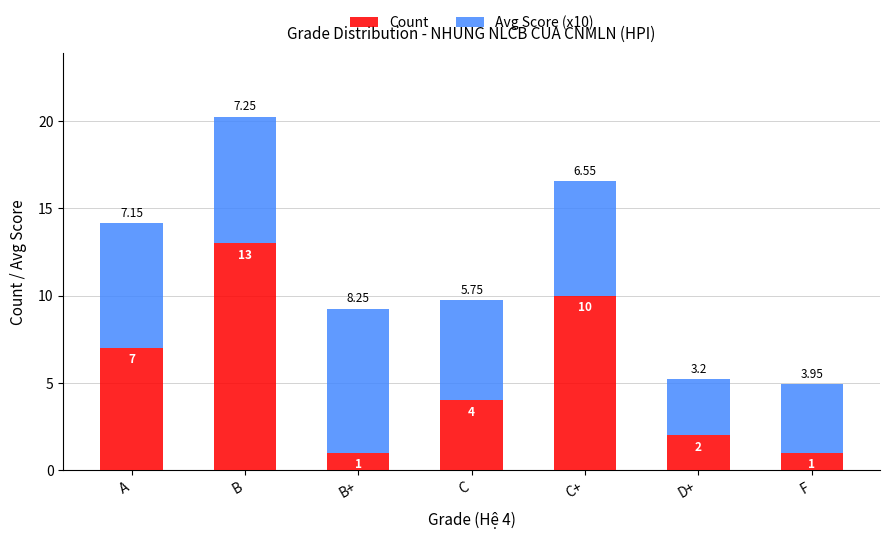

What is the difference between the Count values at D+ and A?

5.0